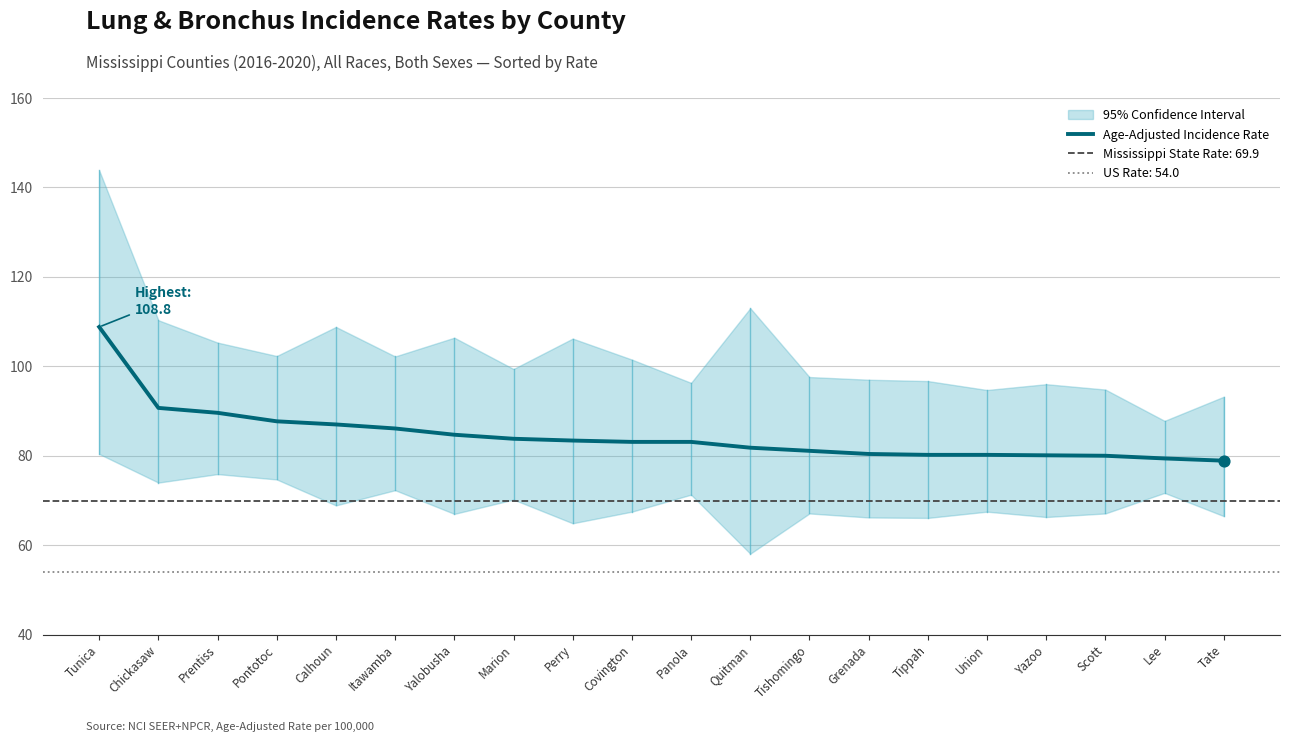

Which has a higher value, Prentiss or Tate?

Prentiss